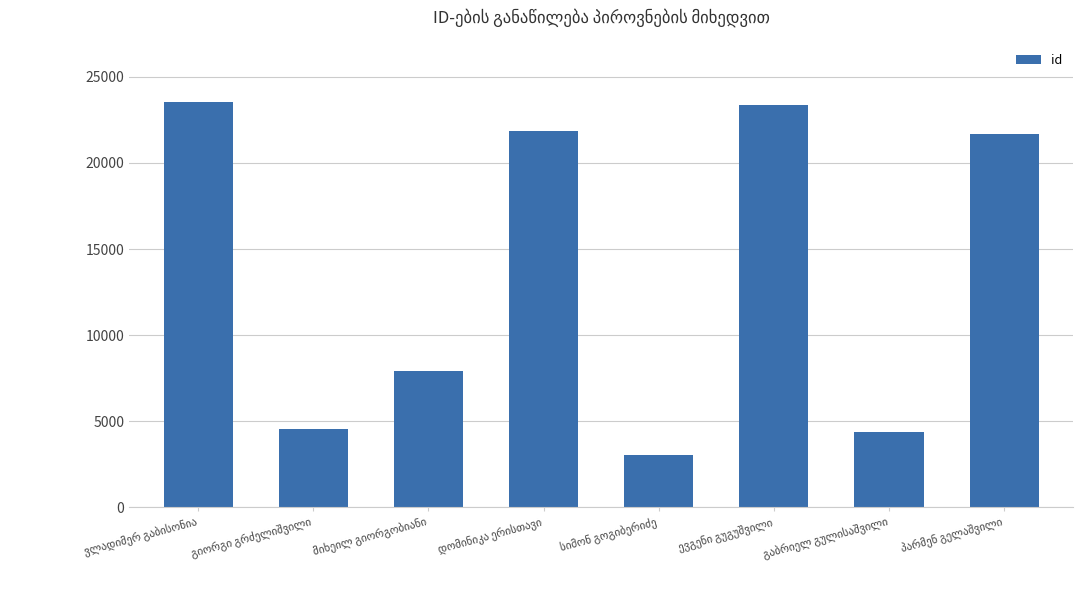

What is the maximum value shown in the chart?

23527